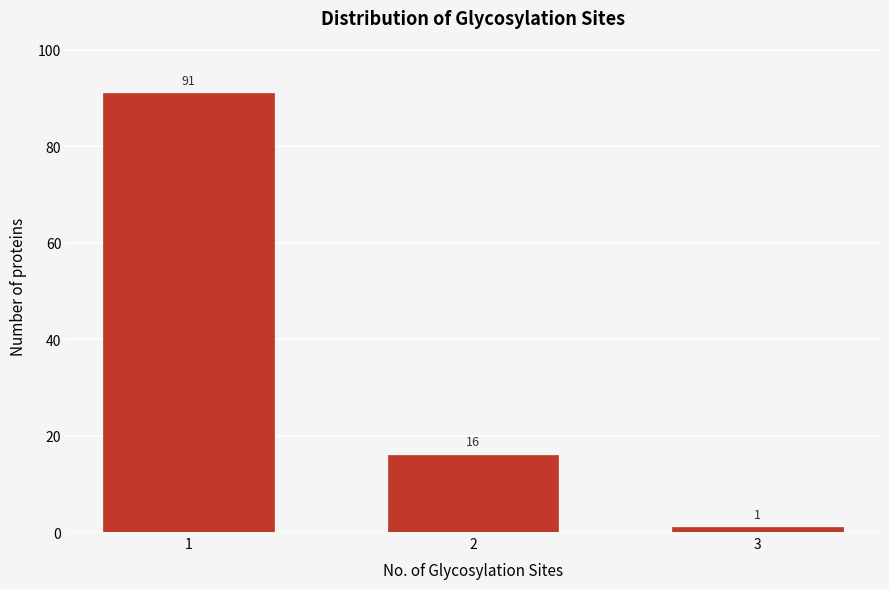

Reading right to left, extract all data points from this chart.

3=1	2=16	1=91